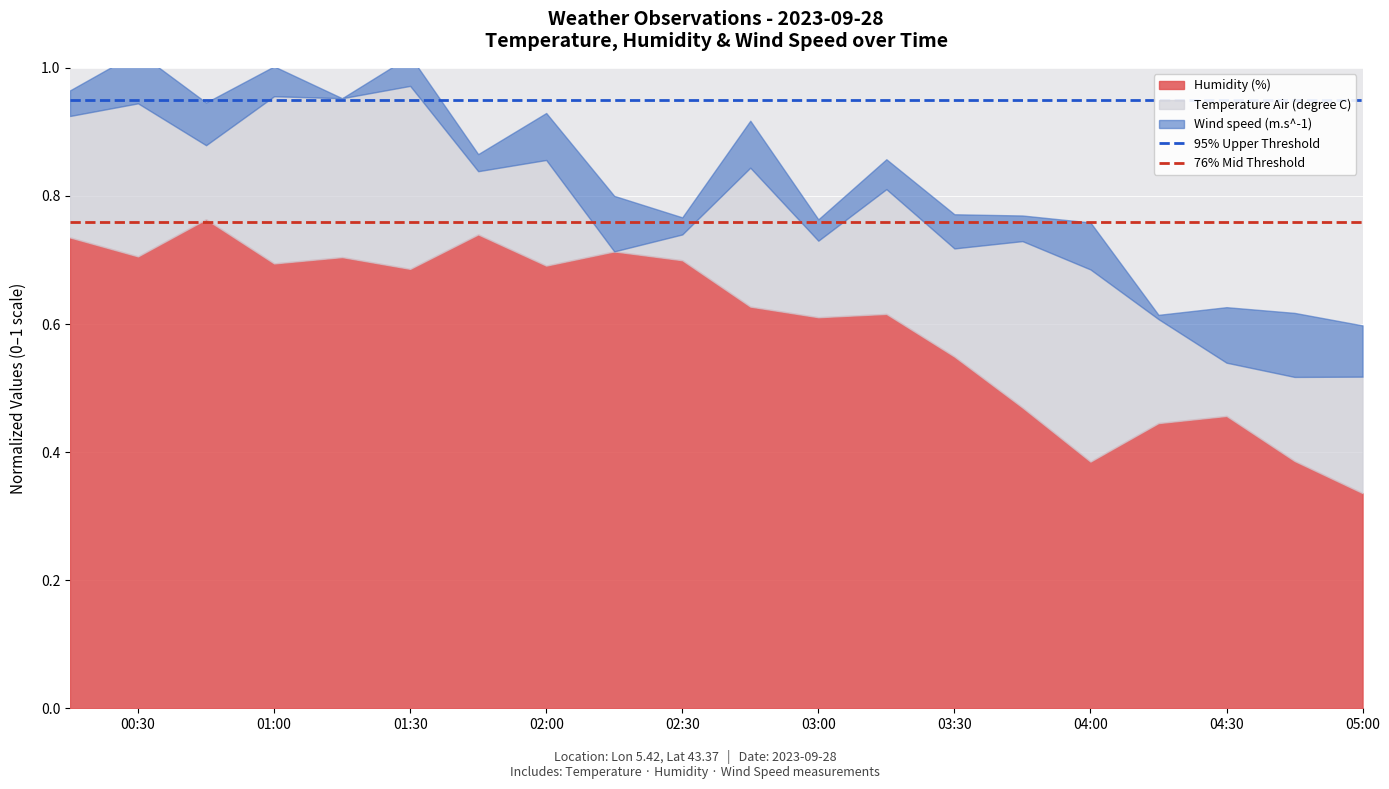

What is the sum of all 95% Upper Threshold values?

1.9